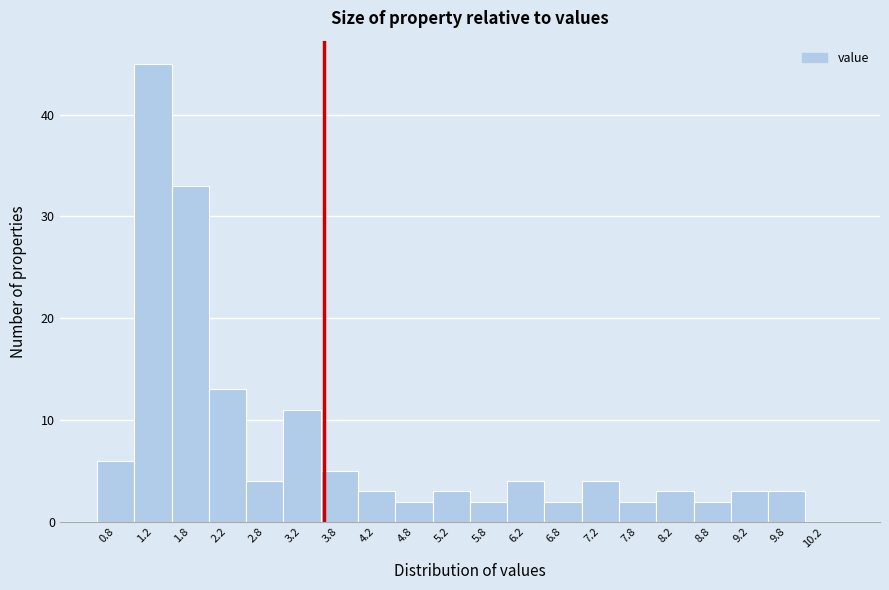

Reading left to right, transcribe this chart: for each bar, give the range it covers on the x-axis and its height. The values are not printed on the chart, so give them approximately, as read against the axis.

0.5 to 1.0: 6
1.0 to 1.5: 45
1.5 to 2.0: 33
2.0 to 2.5: 13
2.5 to 3.0: 4
3.0 to 3.5: 11
3.5 to 4.0: 5
4.0 to 4.5: 3
4.5 to 5.0: 2
5.0 to 5.5: 3
5.5 to 6.0: 2
6.0 to 6.5: 4
6.5 to 7.0: 2
7.0 to 7.5: 4
7.5 to 8.0: 2
8.0 to 8.5: 3
8.5 to 9.0: 2
9.0 to 9.5: 3
9.5 to 10.0: 3
10.0 to 10.5: 0